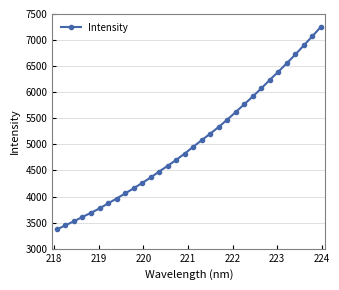

What is the sum of all values?

161260.3